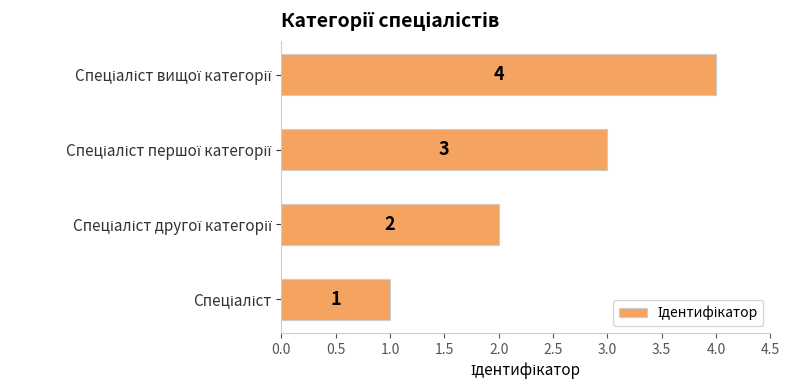

What is the maximum value shown in the chart?

4